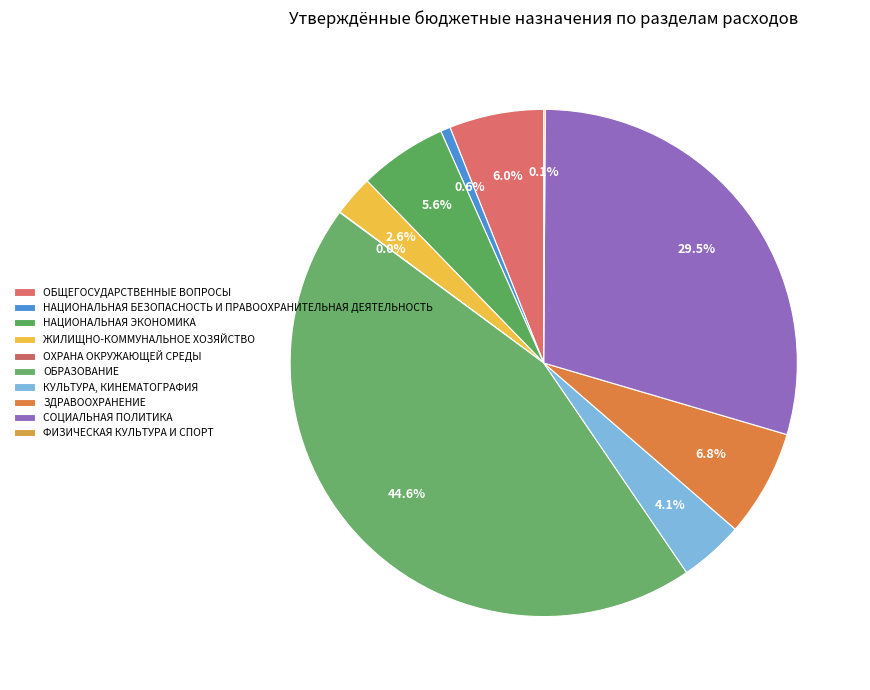

To the nearest percent, what is the difference between the largest and smallest slice percentages?

45%